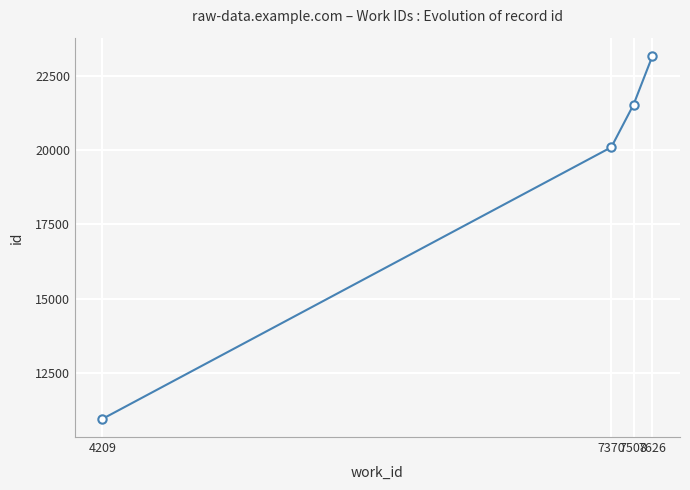

List the labels in order of value, largest first.

7626, 7508, 7370, 4209